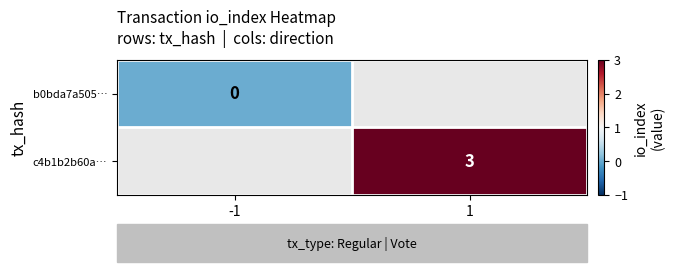

Is it true that c4b1b2b60a… equals 4 at 1?

False